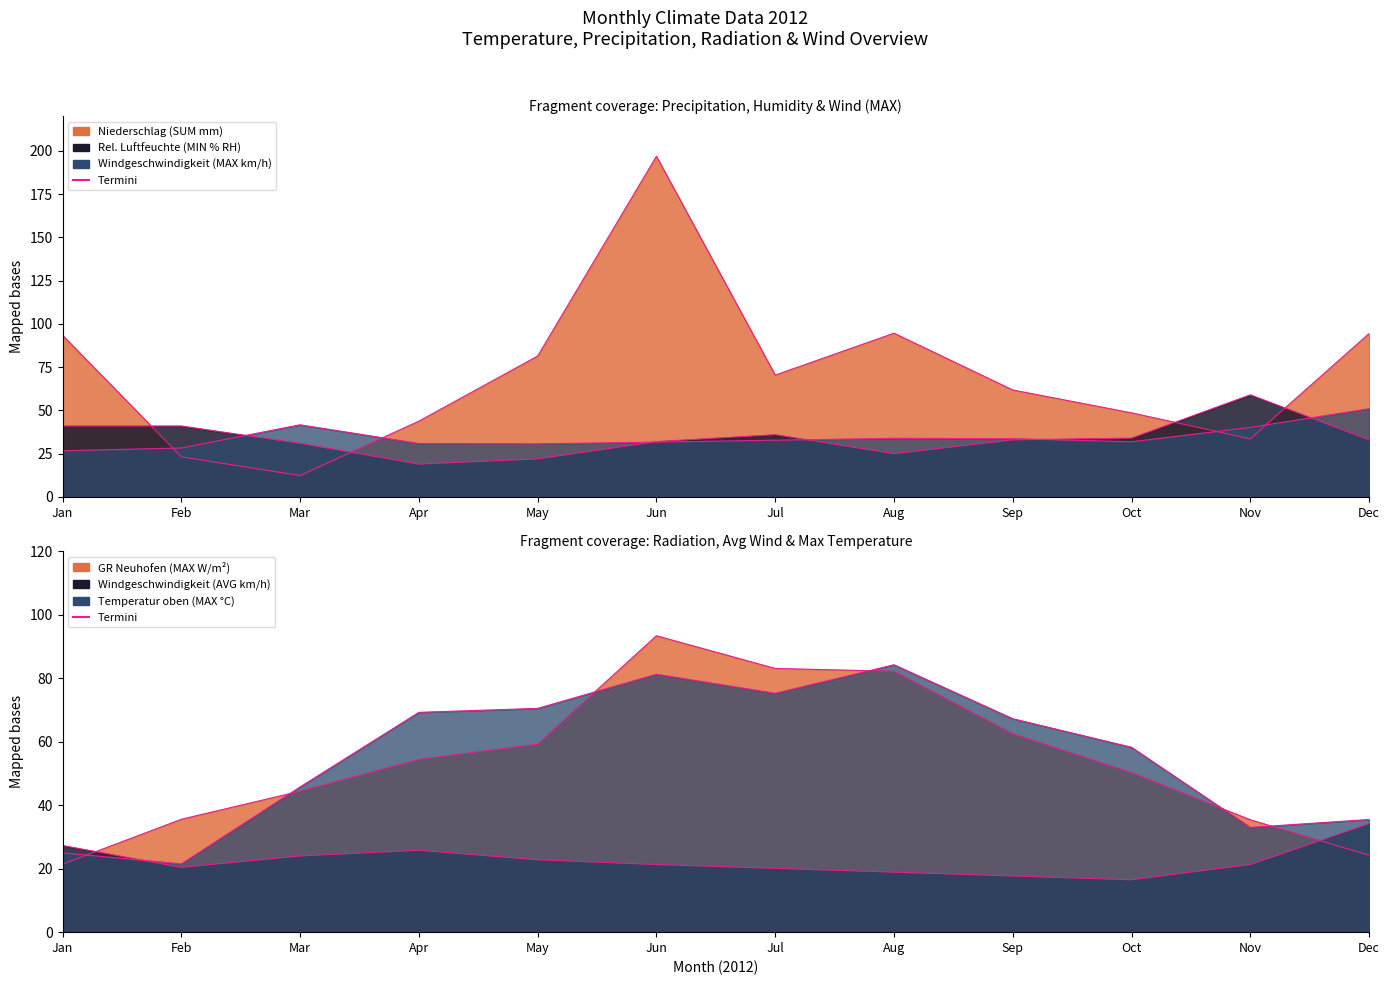

Rank the series at Feb from lowest to highest value.

Windgeschwindigkeit (AVG km/h), Temperatur oben (MAX °C), Niederschlag (SUM mm), Windgeschwindigkeit (MAX km/h), GR Neuhofen (MAX W/m²), Relative Luftfeuchte oben (MIN % RH)